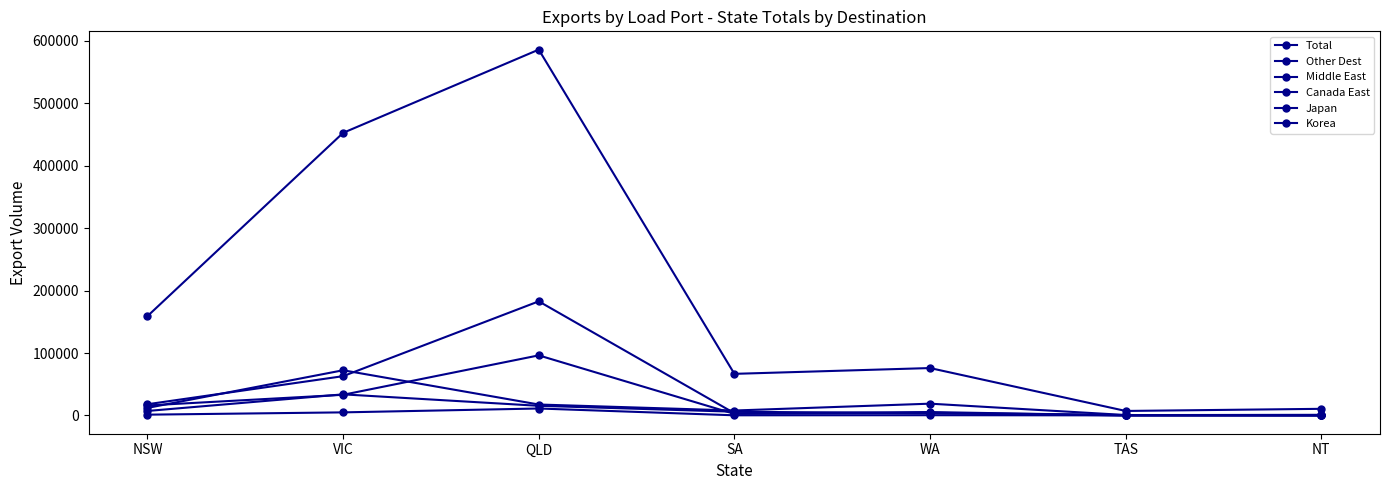

The value of Canada East at NSW is 380. True or false?

False